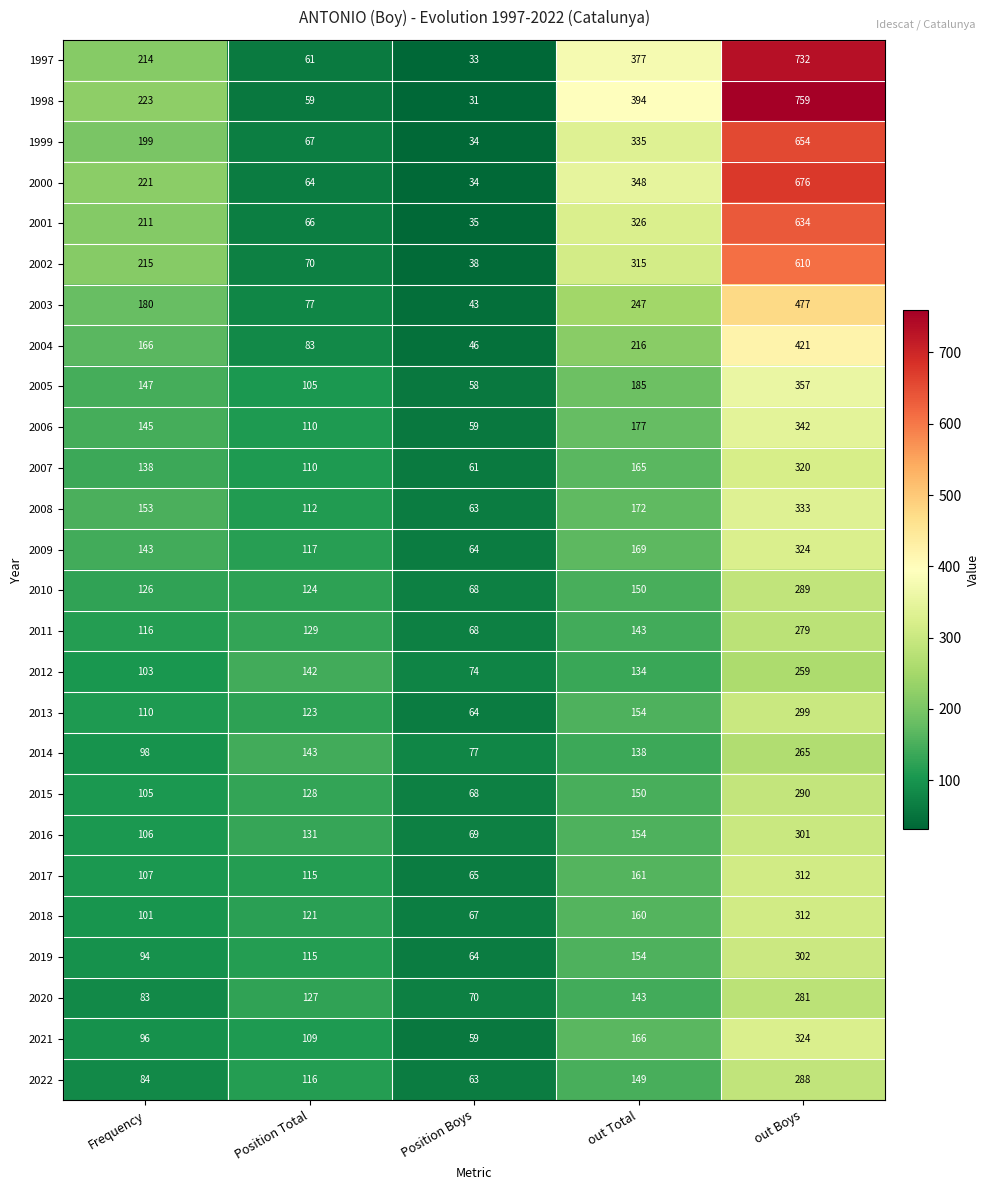

At how many categories does at least one series exceed 691?

1